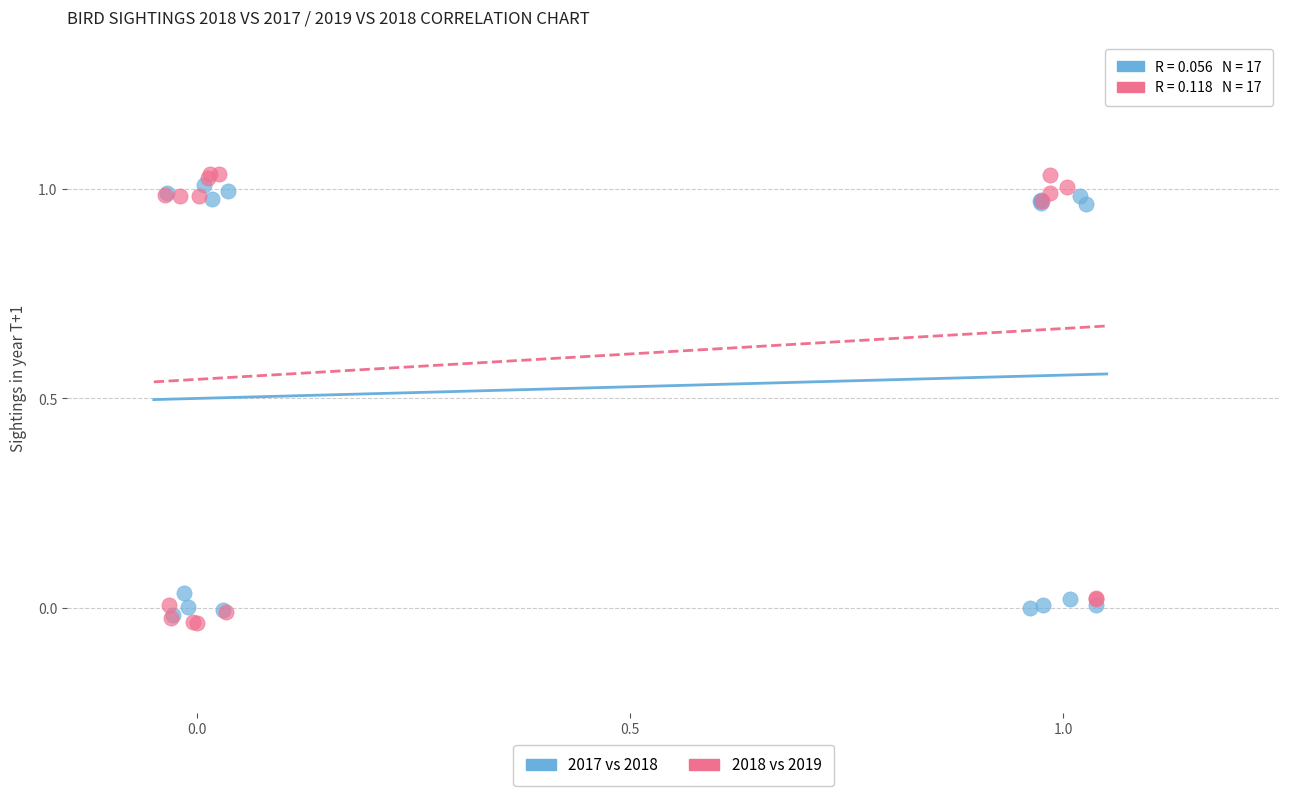

Which series has the largest Y range (max minus min)?

2018 vs 2019